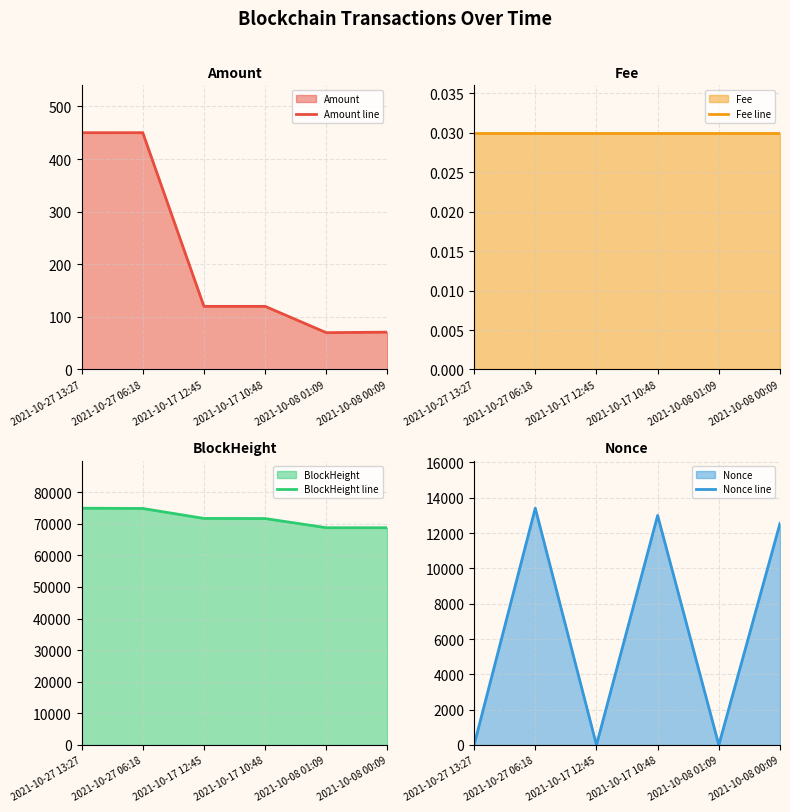

Is it true that Amount line equals 450.0 at 2021-10-27 13:27?

True